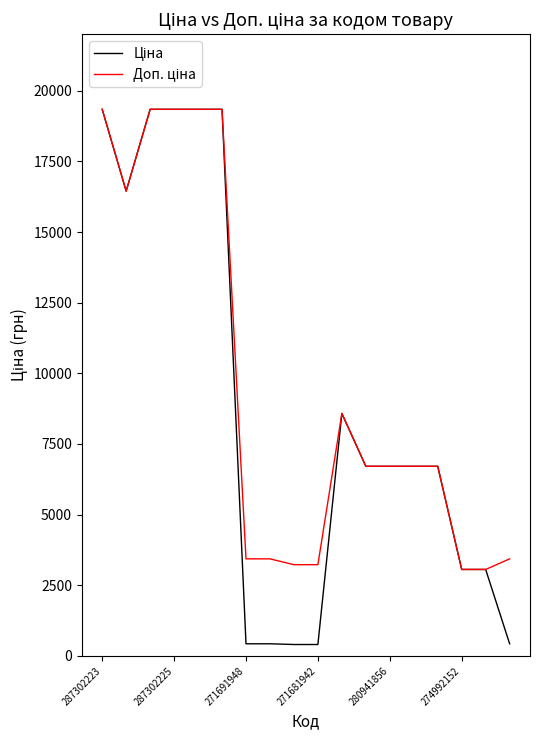

Is this an area chart (filled region under the line)?

No